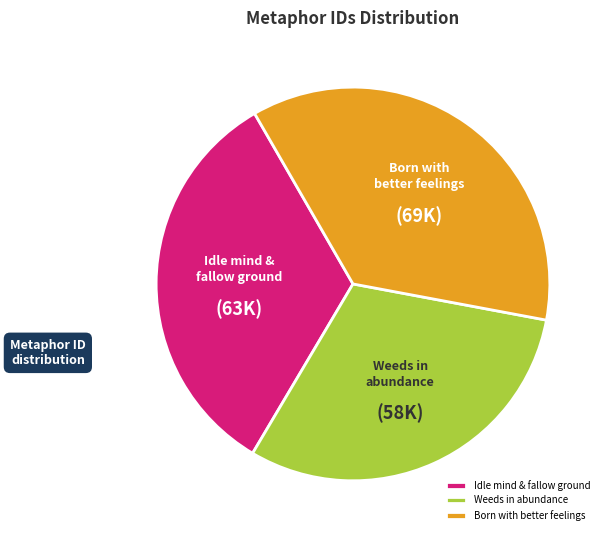

Does any single category account for the majority?

No